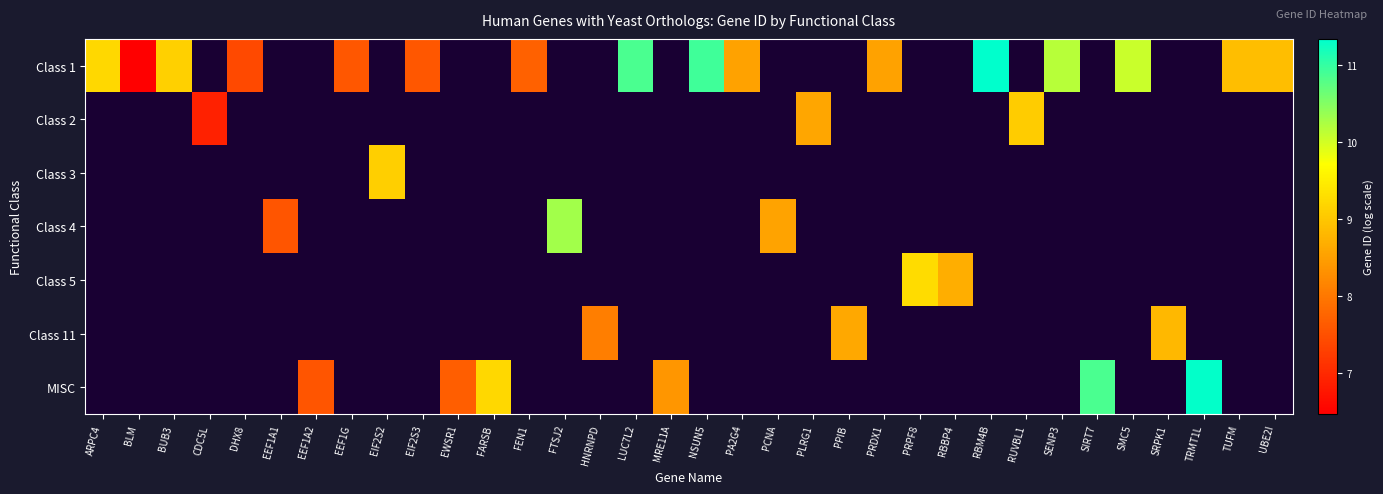

Is it true that MISC equals 6.2 at EEF1A1?

False